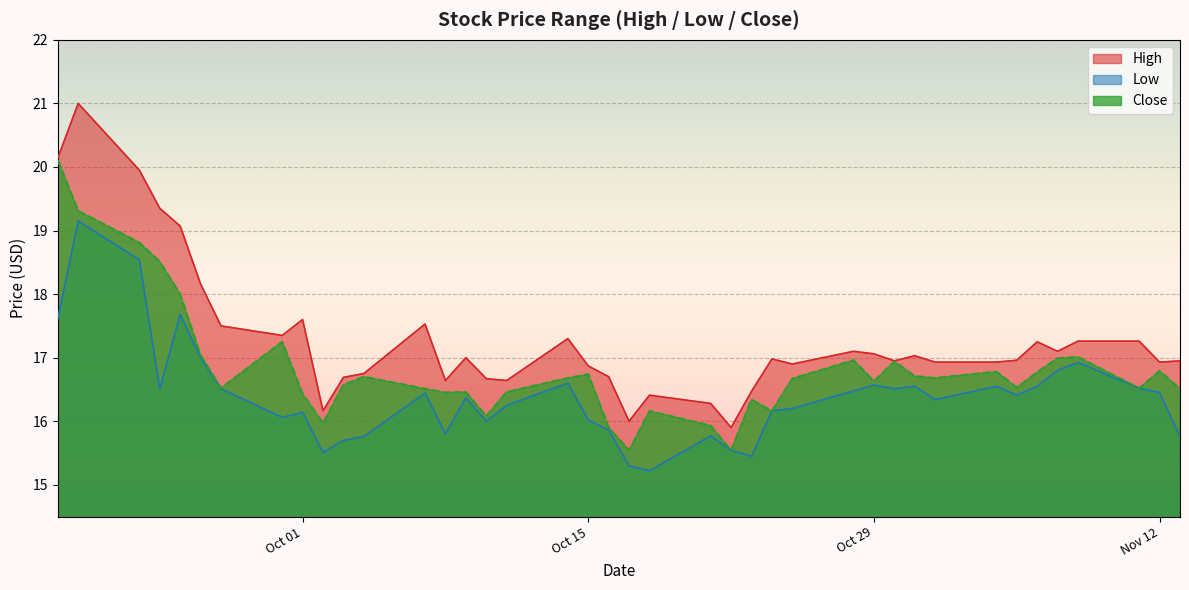

Is it true that Close equals 16.8 at Nov 12?

True